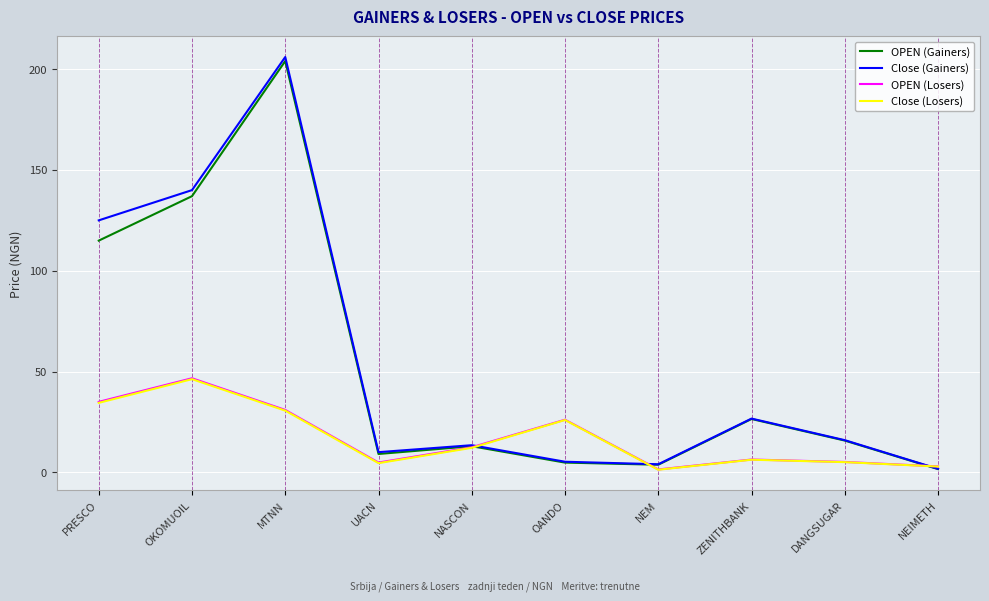

What is the lowest value of the Close (Gainers) series?

1.8